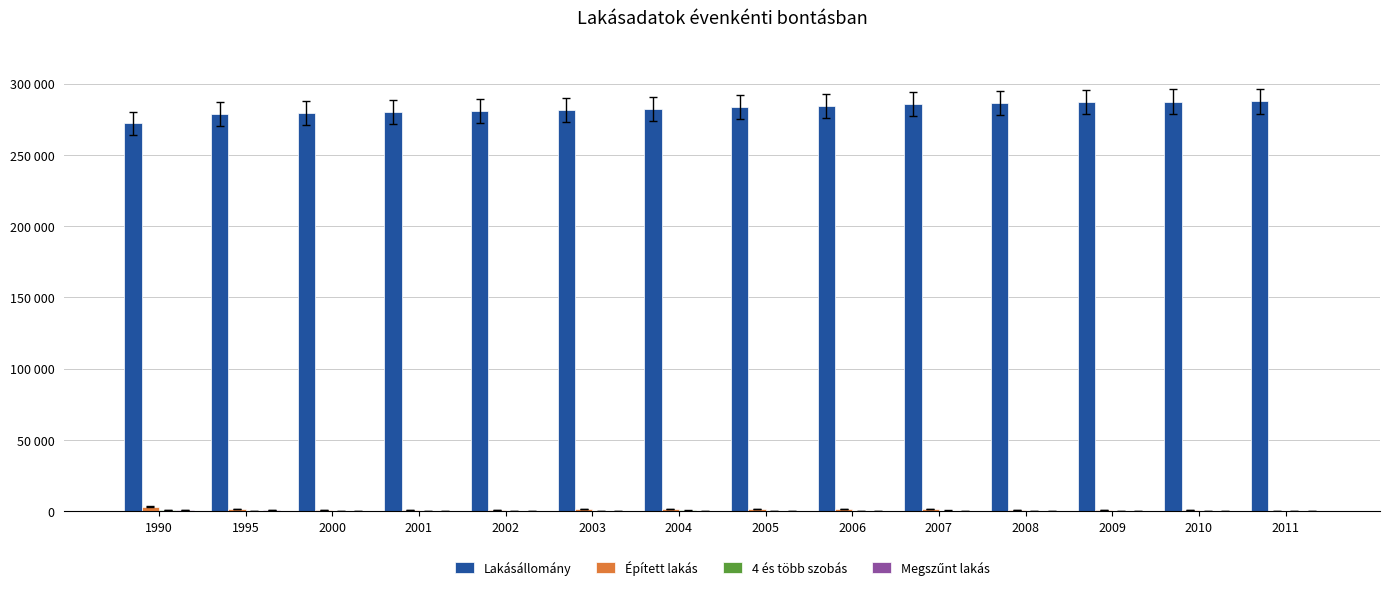

Does the chart contain stacked bars?

No